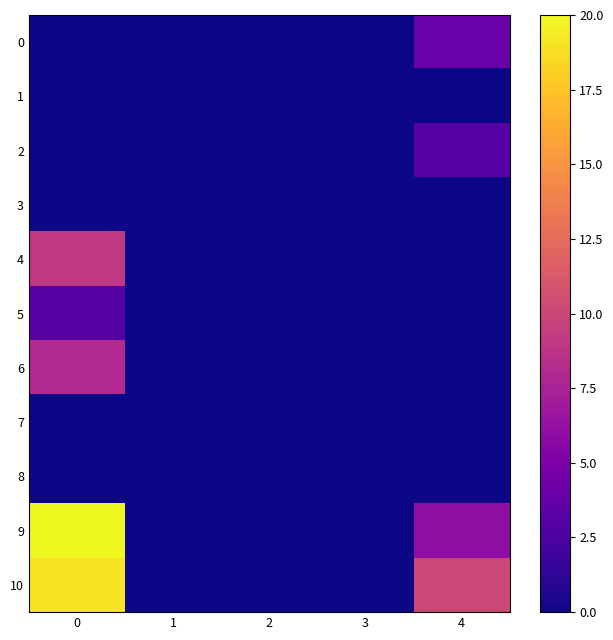

At 0, list the series in order from smallest to largest.

0, 1, 2, 3, 7, 8, 5, 6, 4, 10, 9